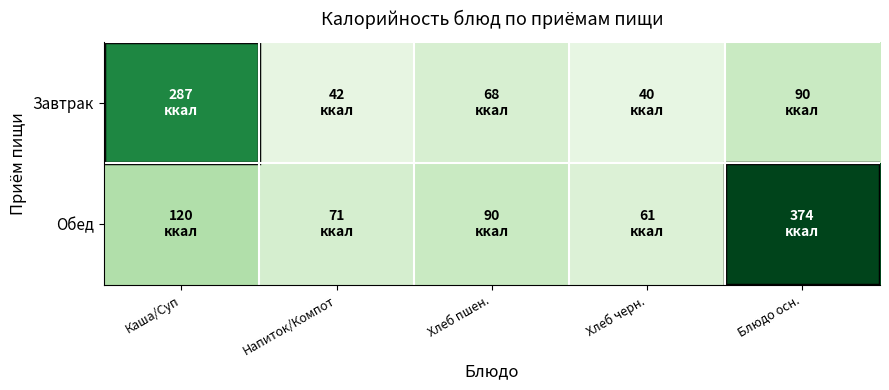

Which category has the lowest value across all series?

Хлеб черн.